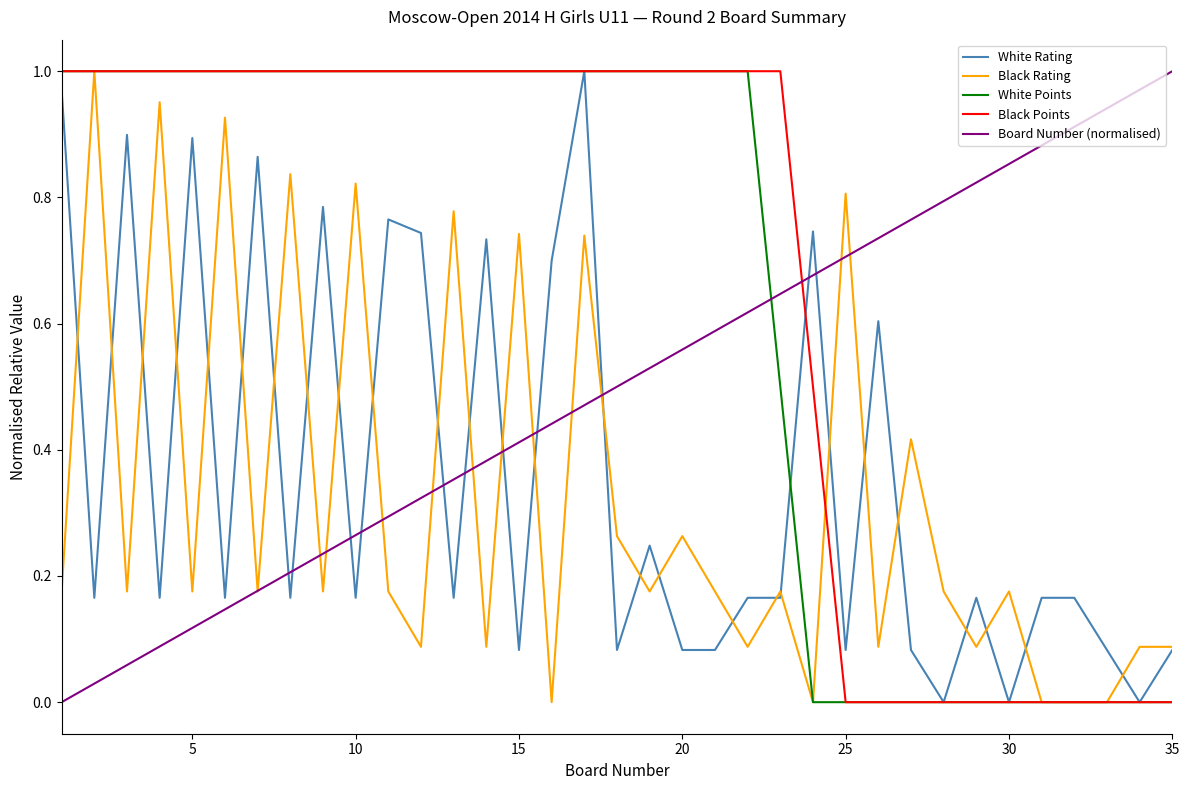

True or false: Board Number (normalised) and Black Points intersect in this chart.

True